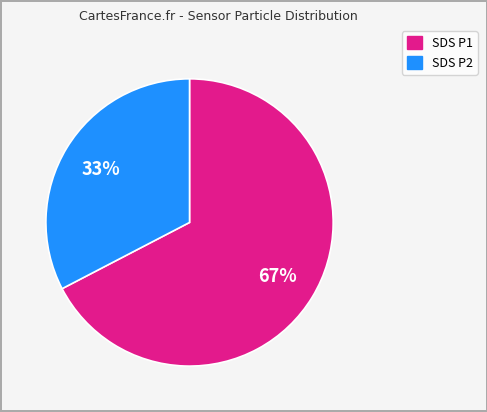

To the nearest percent, what is the average slice percentage?

50%